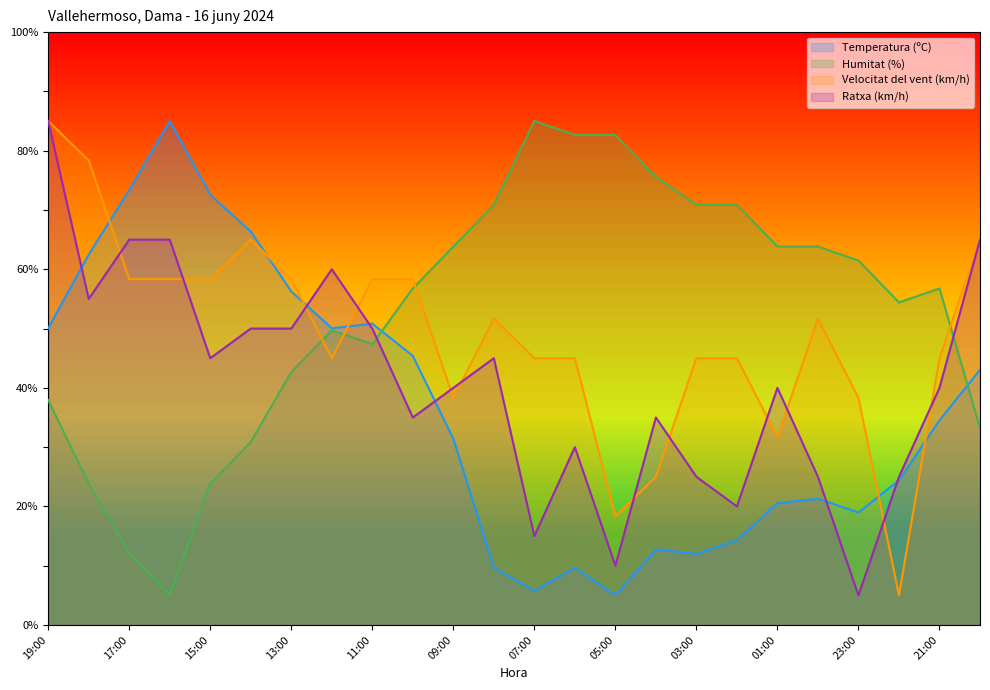

What is the sum of all Humitat (%) values?

1265.9